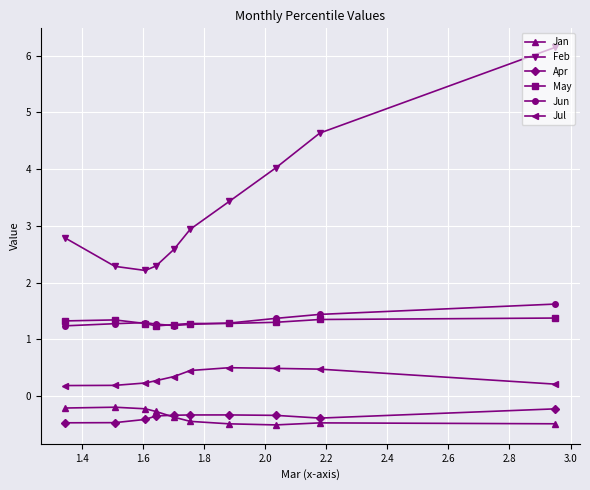

What is the maximum value for Feb?

6.1